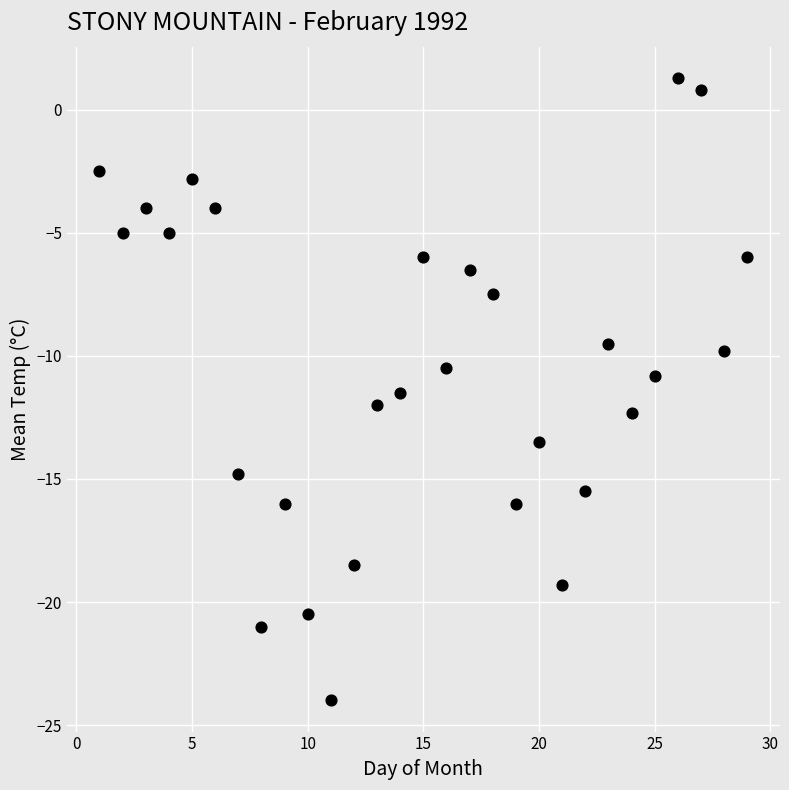

What is the range of Y values (max minus min)?

25.3